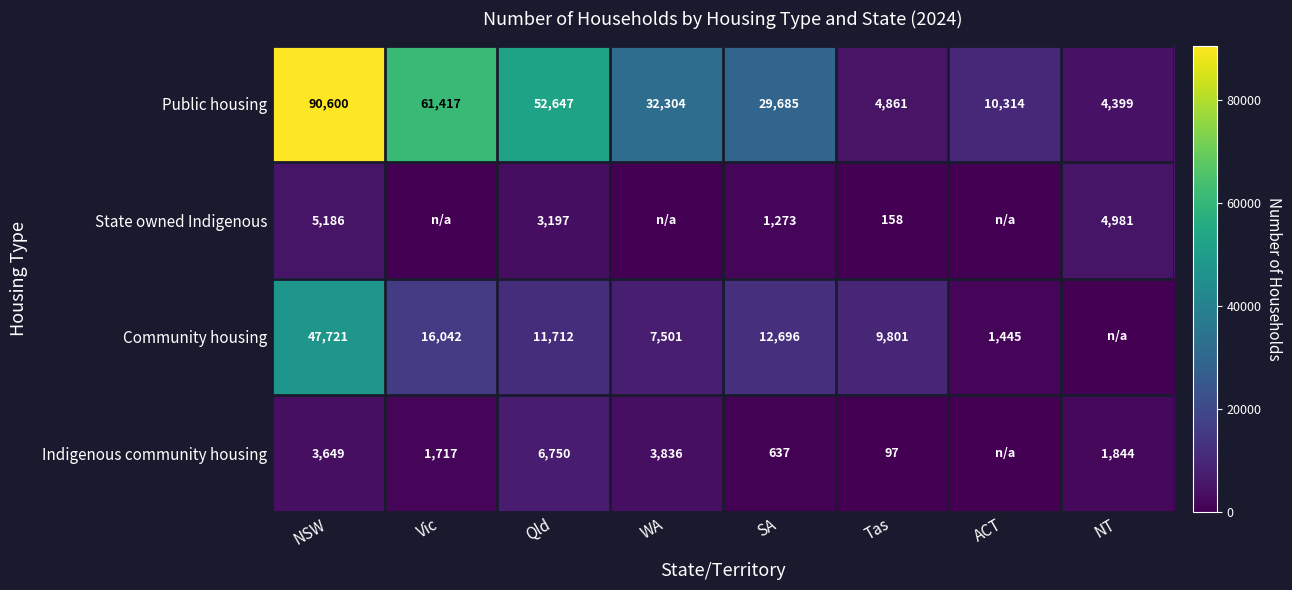

What is the difference between the Community housing values at Qld and Tas?

1911